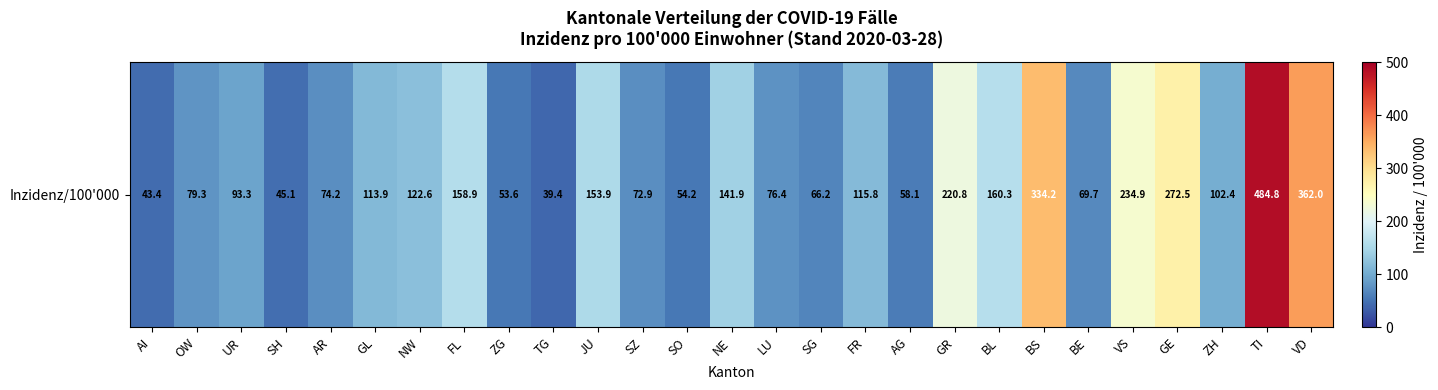

The value at SH is 45.1. True or false?

True